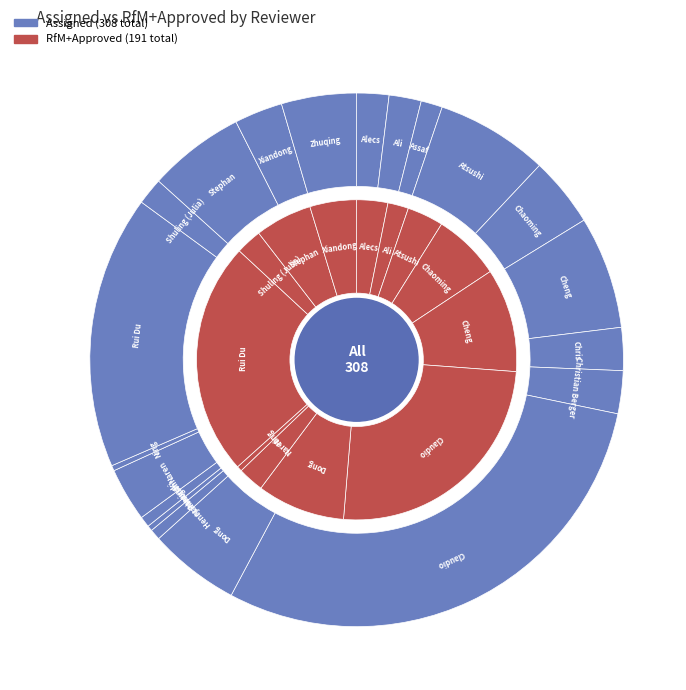

Does any single category account for the majority?

No